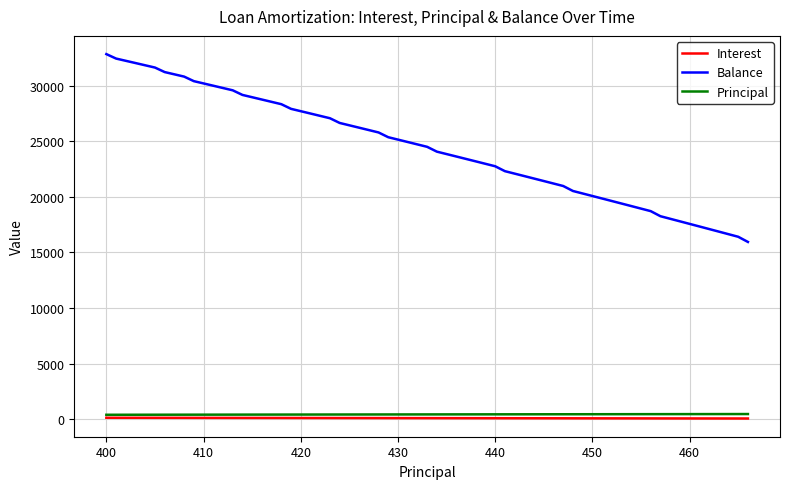

True or false: Principal and Balance intersect in this chart.

False